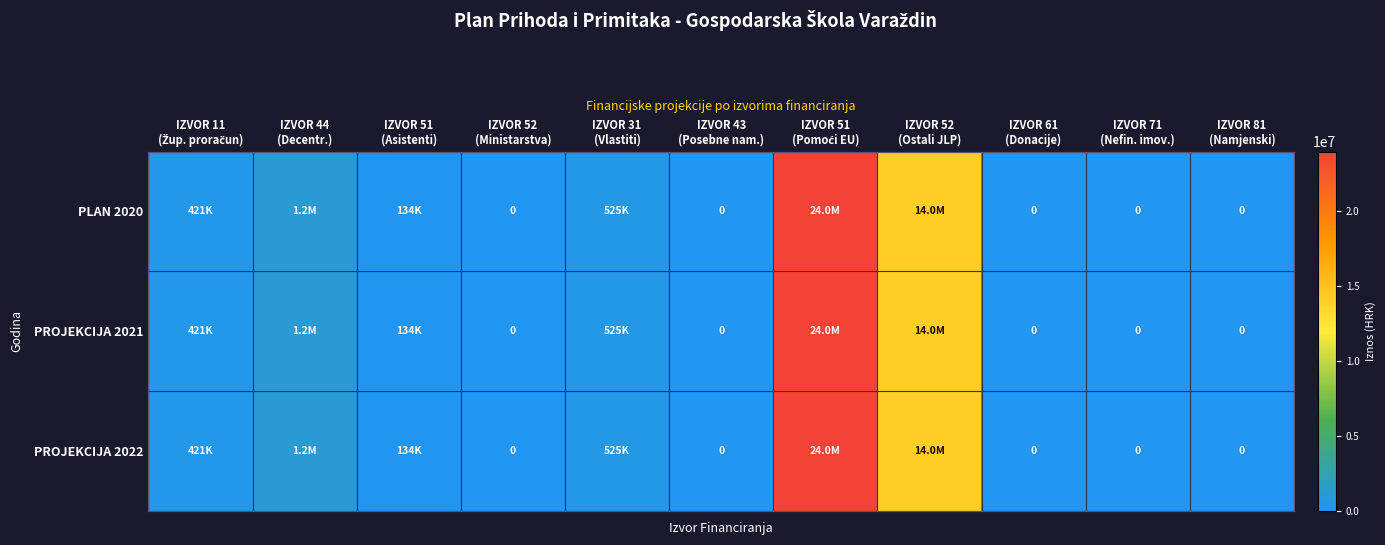

Rank the categories by PROJEKCIJA 2021 value from highest to lowest.

IZVOR 51 (Pomoći EU), IZVOR 52 (Ostali JLP), IZVOR 44 (Decentr.), IZVOR 31 (Vlastiti), IZVOR 11 (Žup. proračun), IZVOR 51 (Asistenti), IZVOR 52 (Ministarstva), IZVOR 43 (Posebne nam.), IZVOR 61 (Donacije), IZVOR 71 (Nefin. imov.), IZVOR 81 (Namjenski)